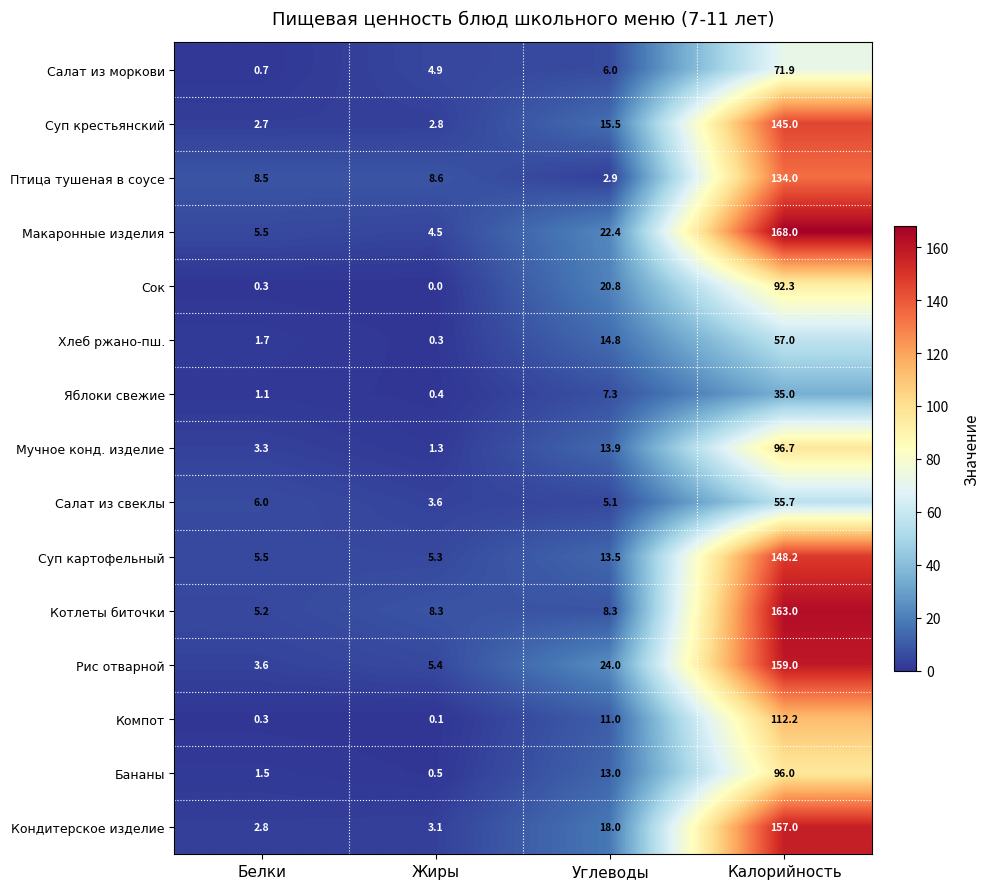

What is the difference between the Бананы values at Калорийность and Белки?

94.5